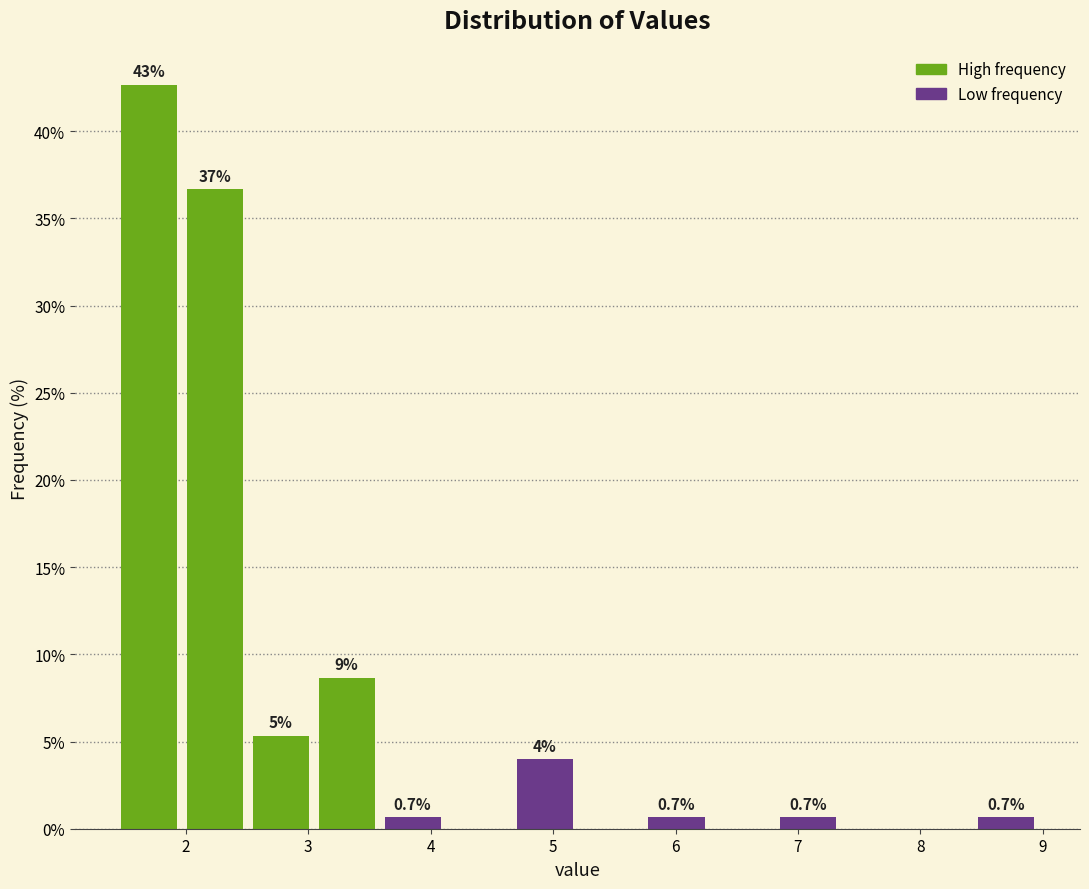

Over which range of the x-axis is the bar tallest?

1.4 to 2.0